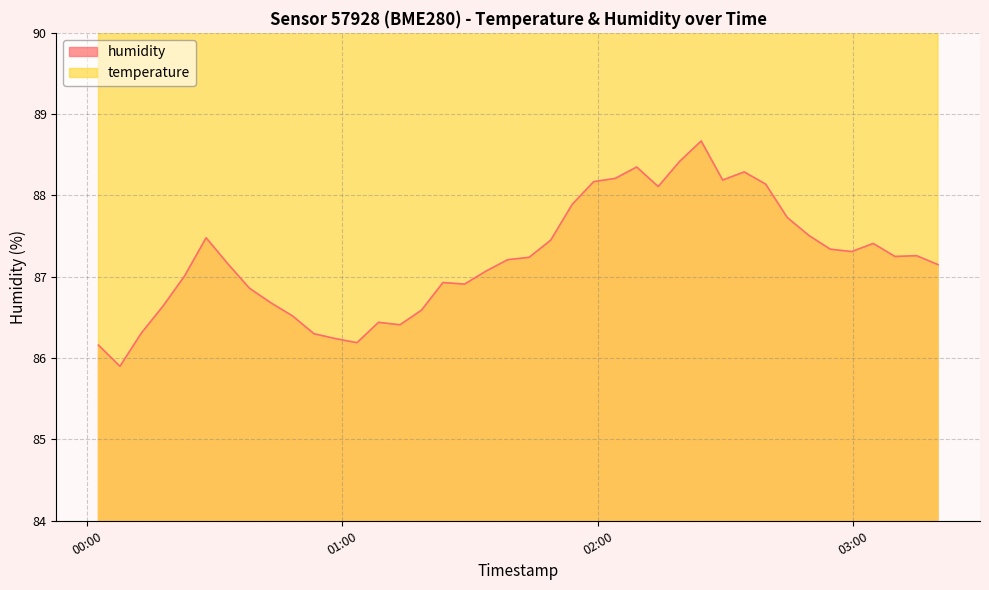

The humidity series shows 87.9 at 2022-07-23T01:53:58. True or false?

True